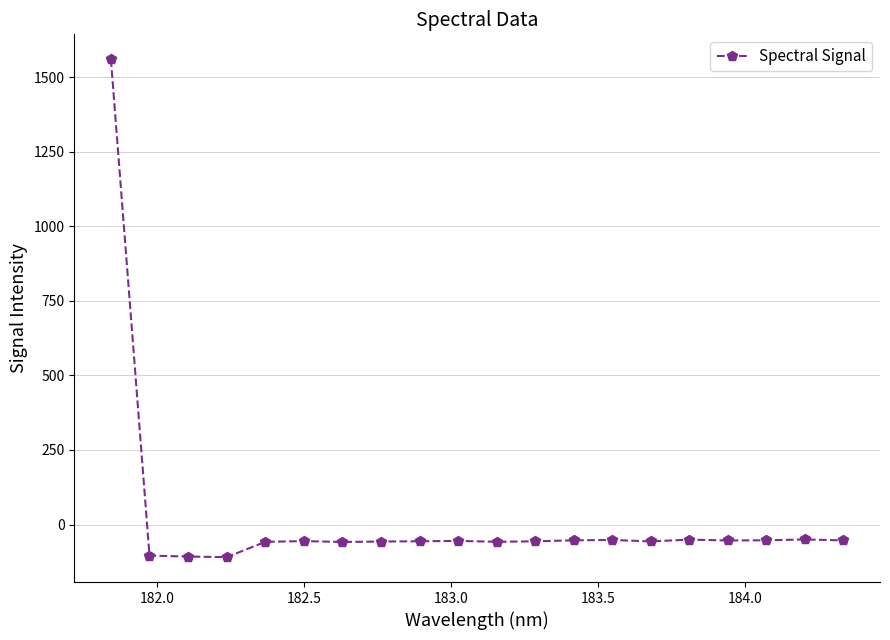

What is the minimum value shown in the chart?

-109.5